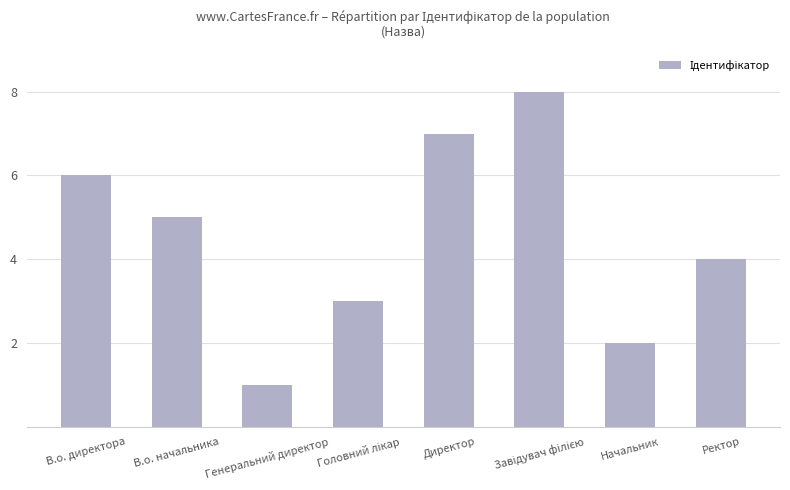

How many values are between 3 and 7?

5